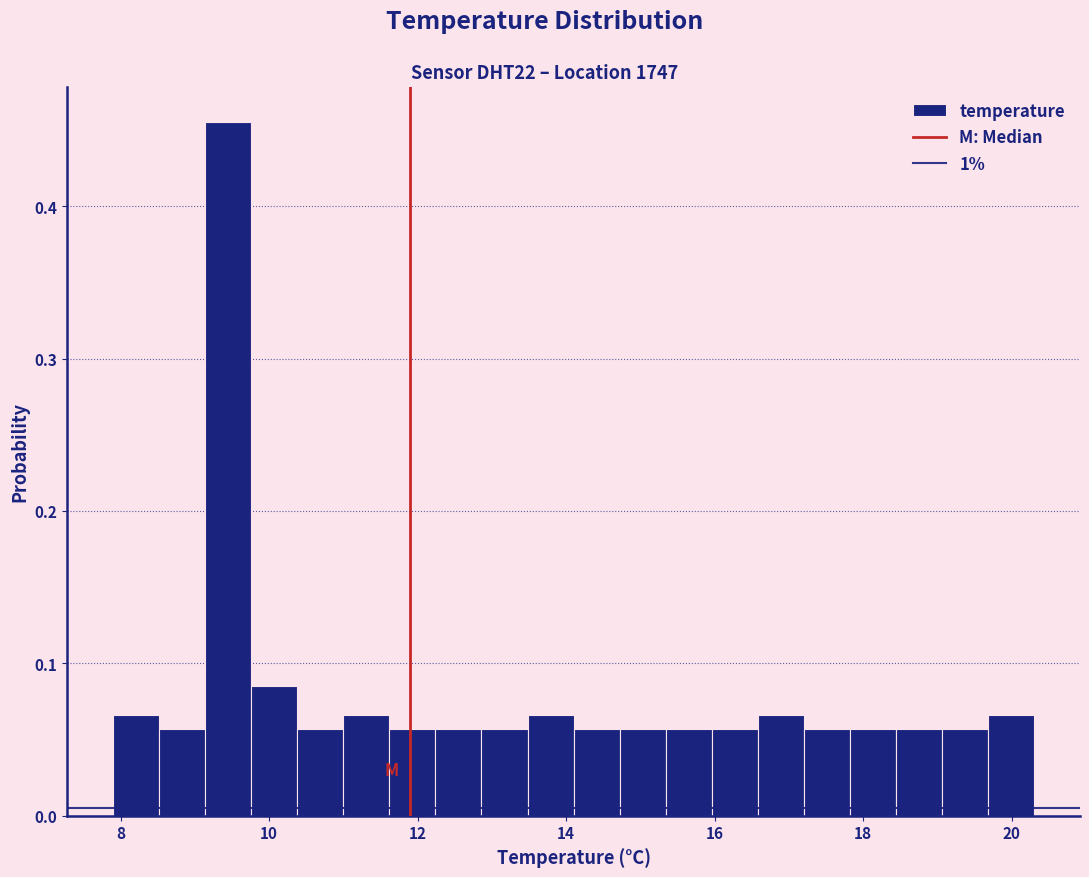

Read against the x-axis, roughly where is the centre of the tallest bar?

9.4